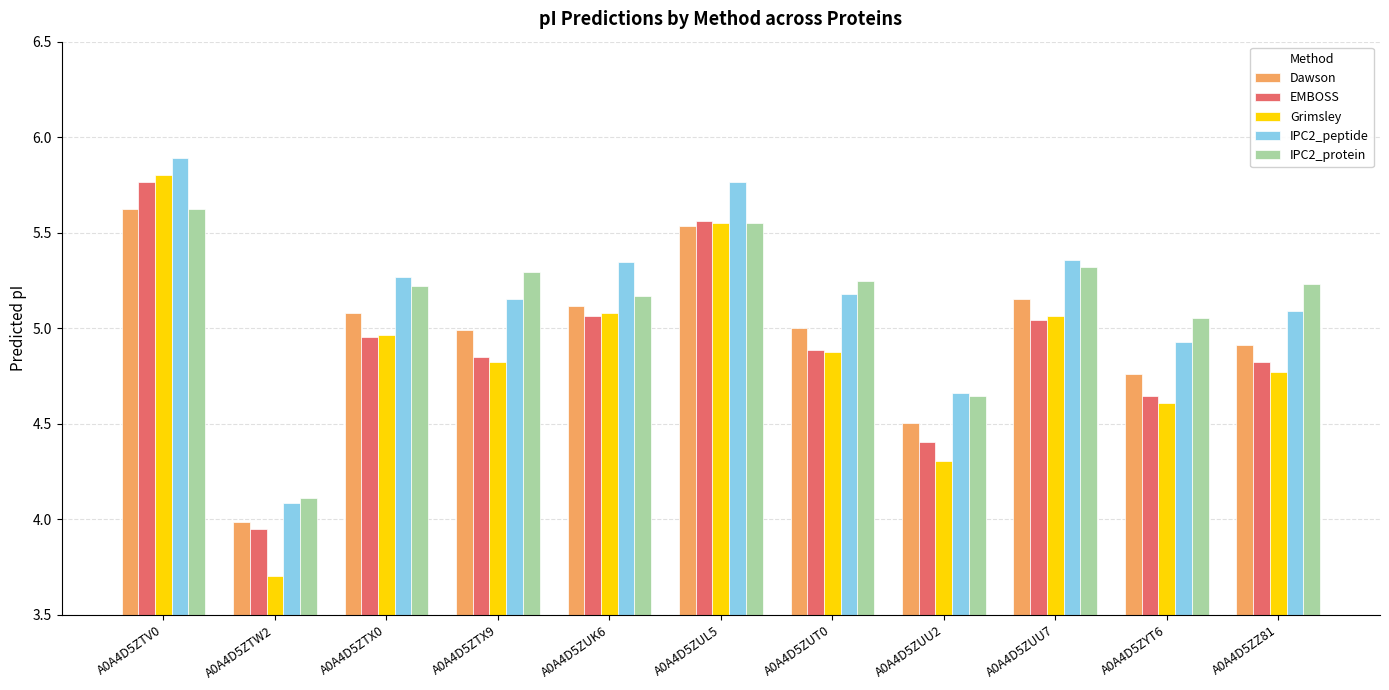

What position from the left is A0A4D5ZTV0?

1